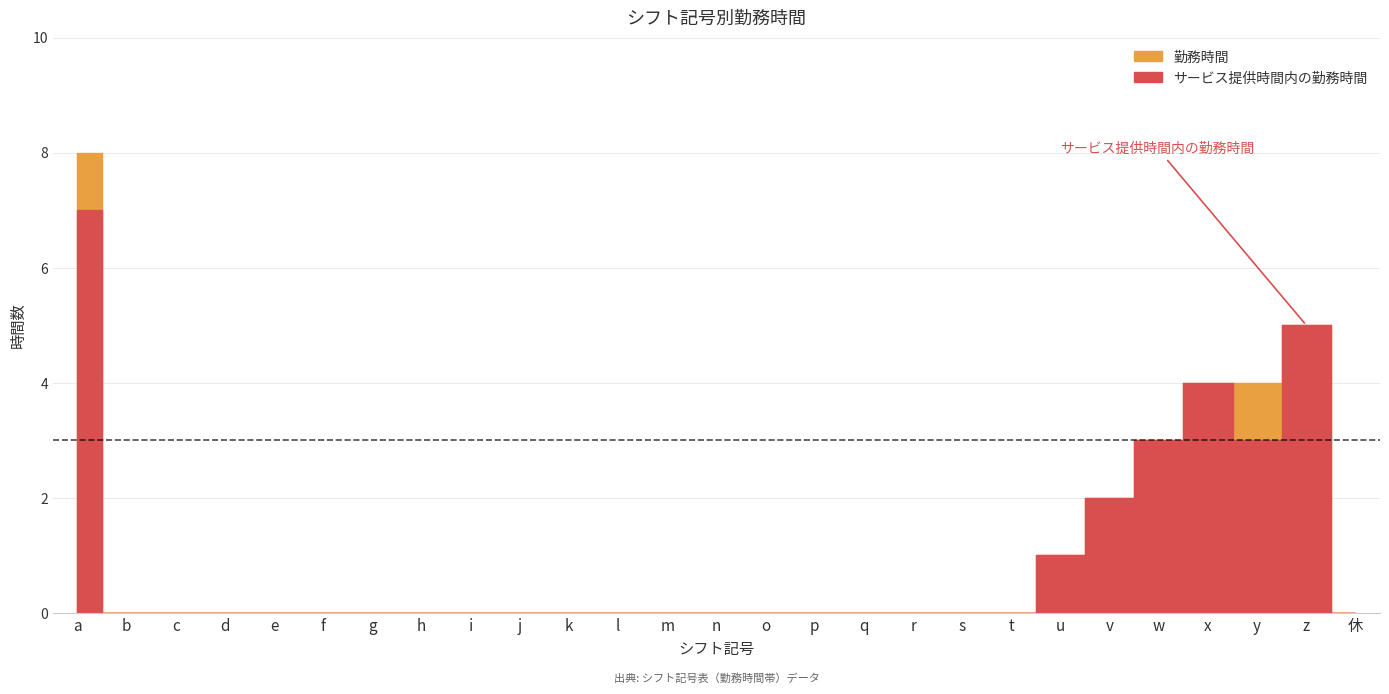

True or false: 勤務時間 and サービス提供時間内の勤務時間 intersect in this chart.

False